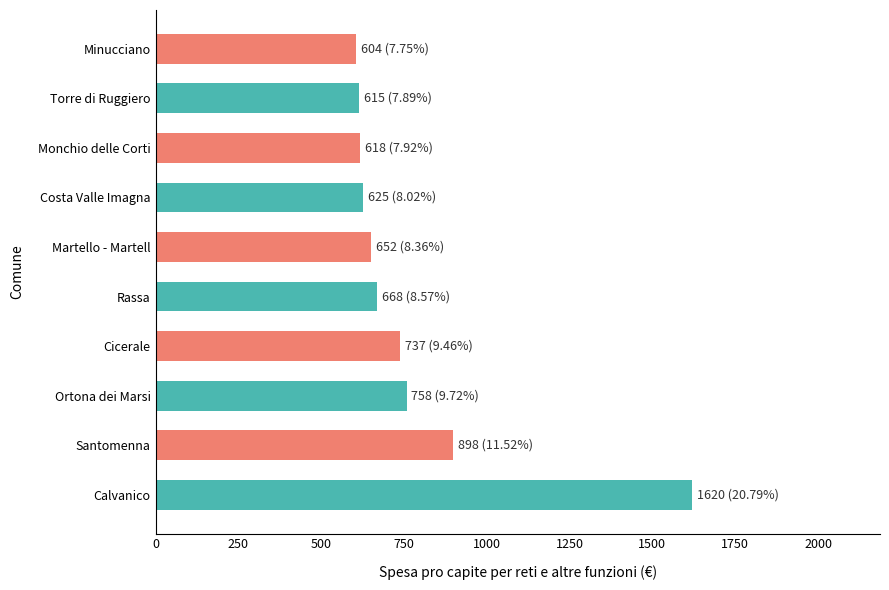

What is the sum of all values?

7794.5